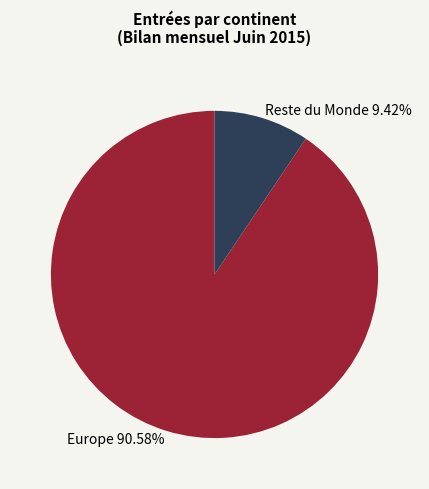

Between Europe and Reste du Monde, which is larger?

Europe